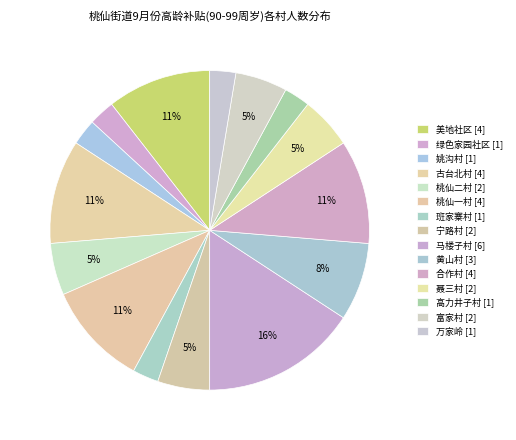

Is it true that 绿色家园社区 is 8% of the pie?

False